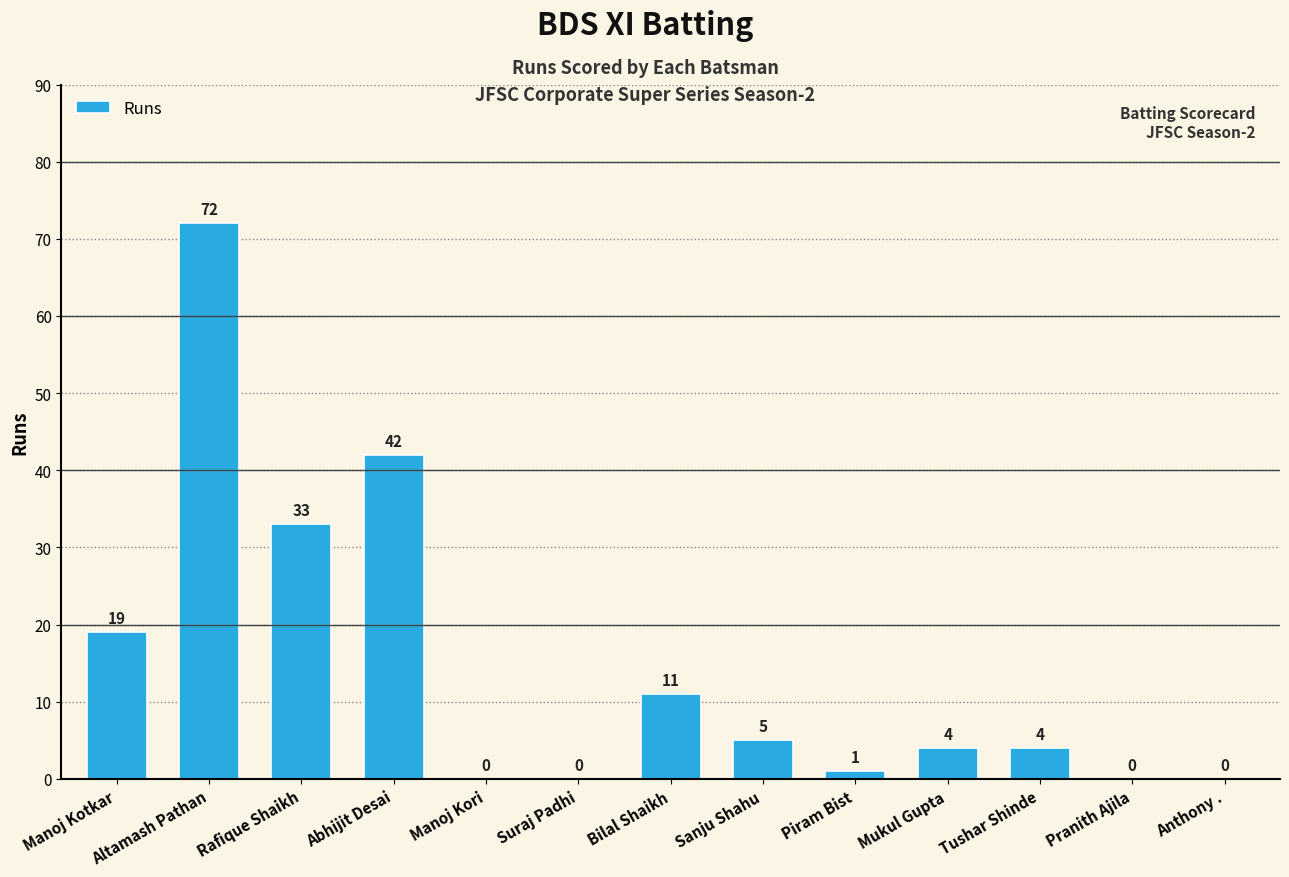

True or false: the data shows 4 at Tushar Shinde.

True